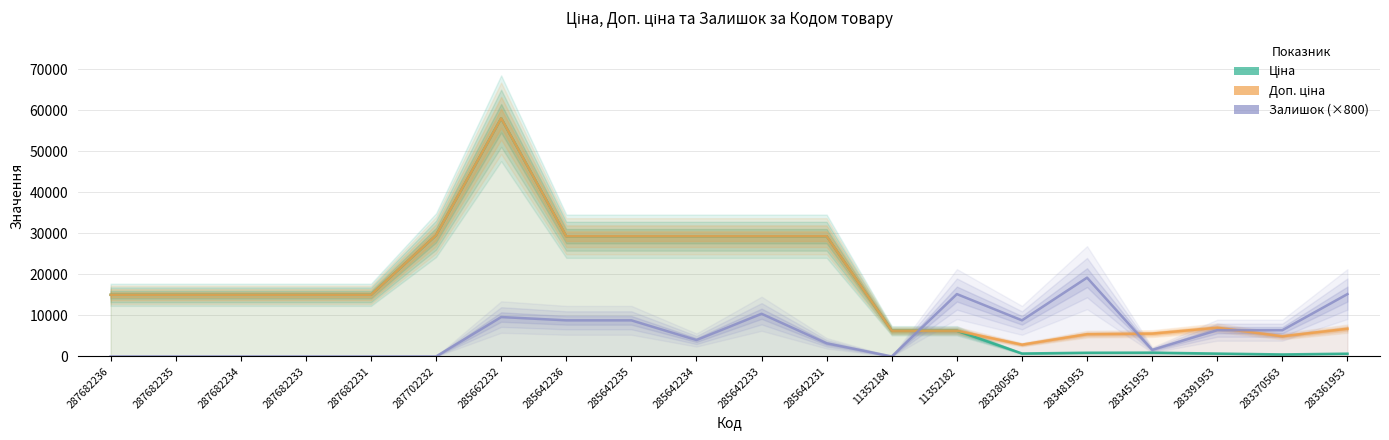

What is the label of the 10th point from the right?

285642233